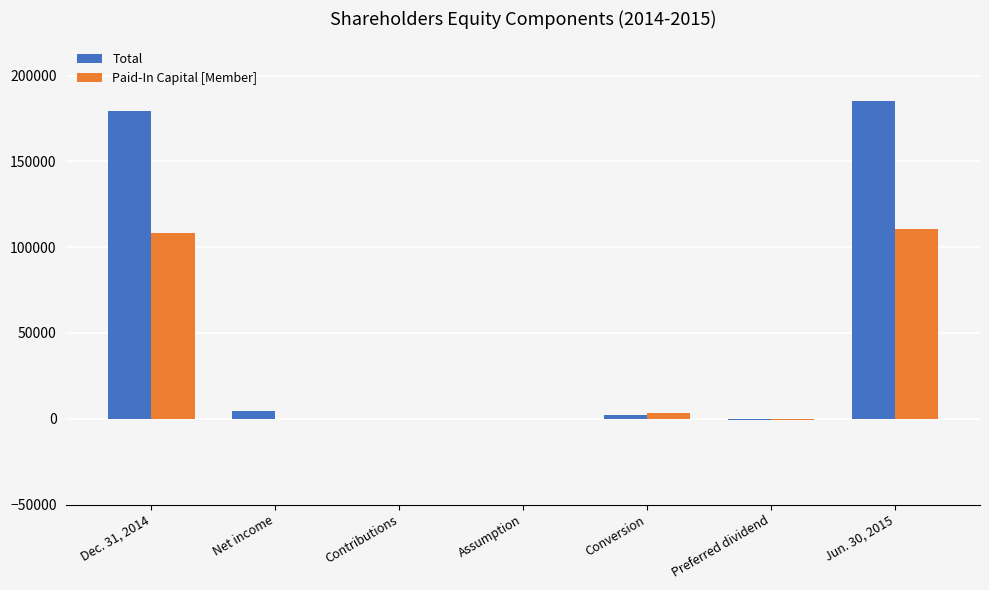

At which category is the sum across all series the highest?

Jun. 30, 2015